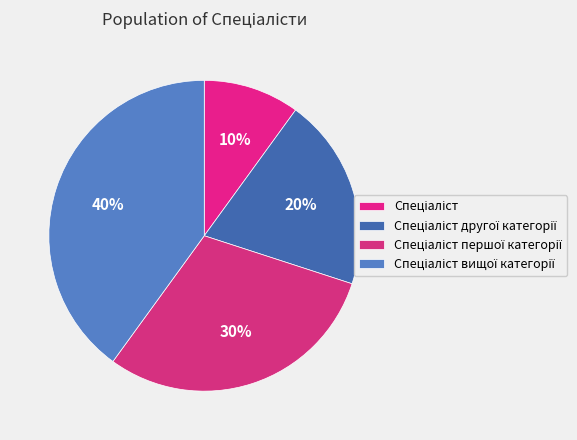

How many slices are in this pie chart?

4